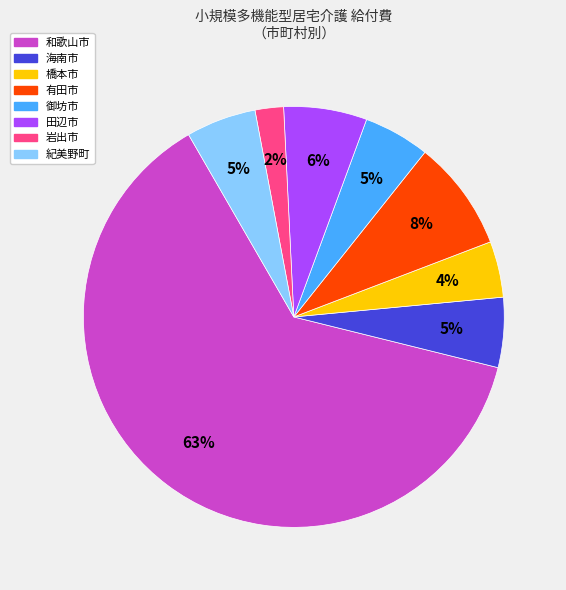

Is there any slice that represents more than half of the pie?

Yes